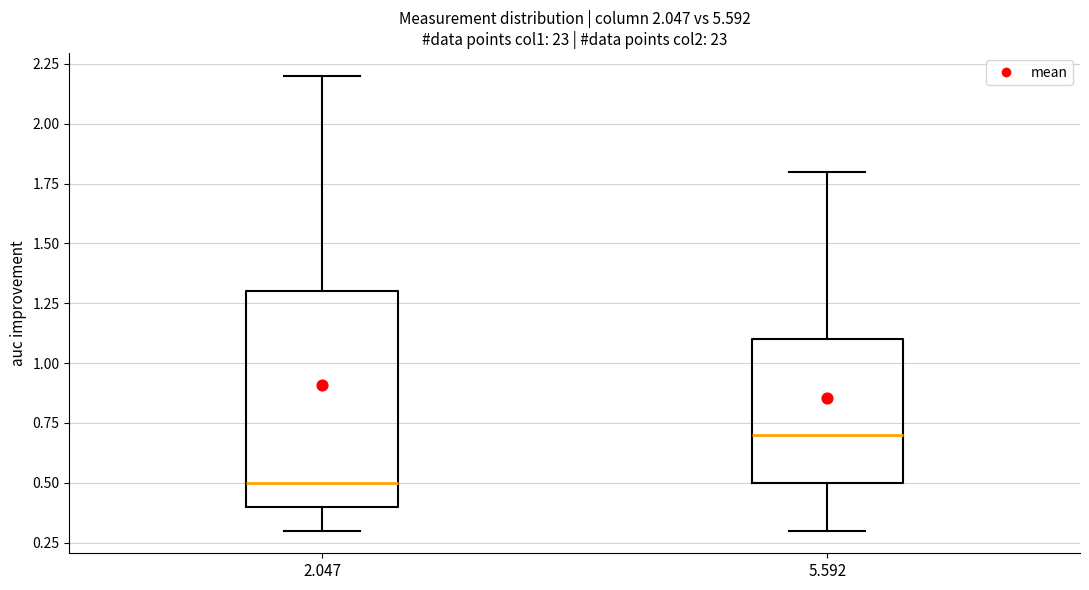

Which box has the lowest median line?

2.047